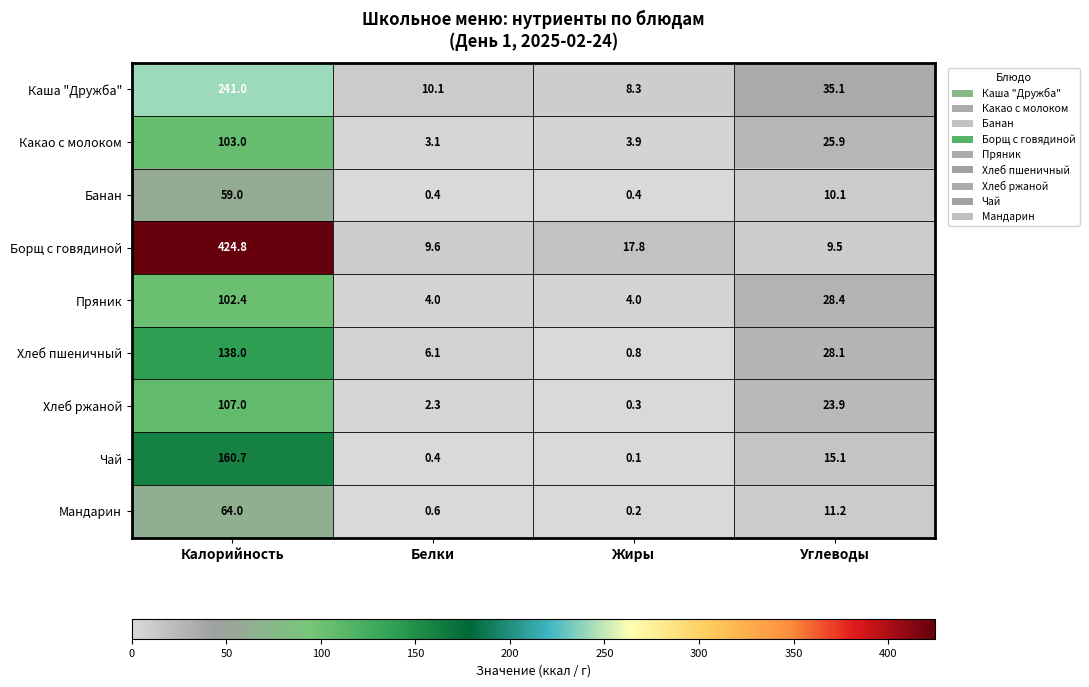

How many data points does each series have?

4